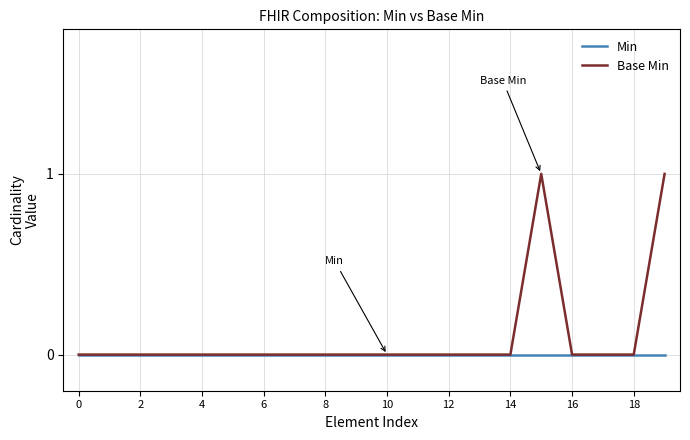

Count the number of data series in this chart.

2